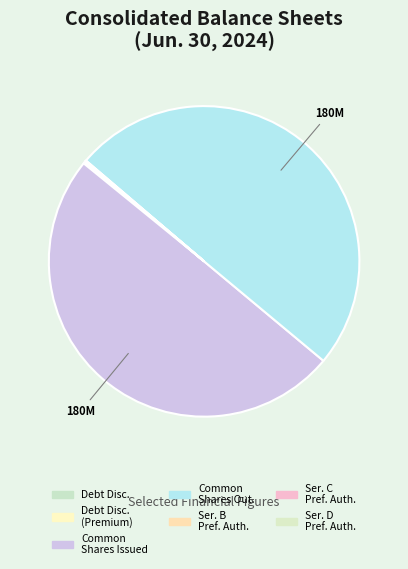

Which category has the smallest portion of the pie?

Preferred Stock Series D Shares Authorized